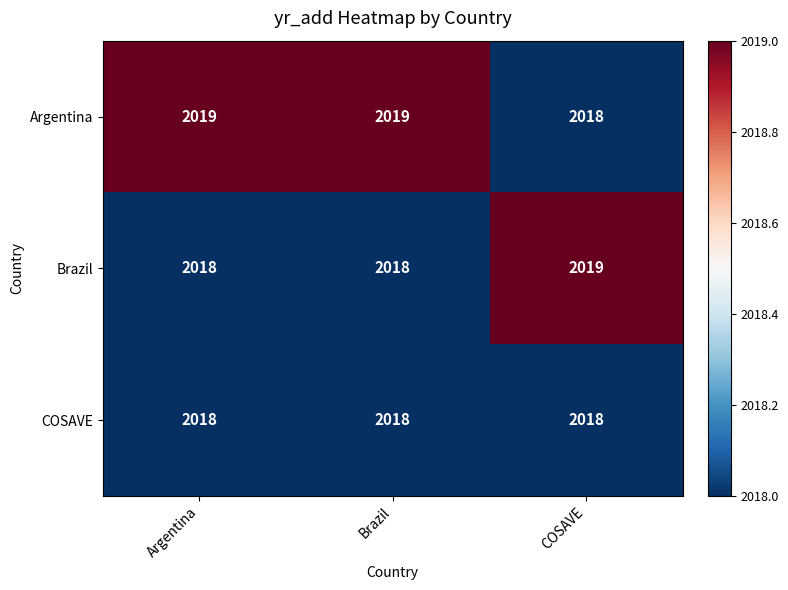

What is the total value across all series at Argentina?

6055